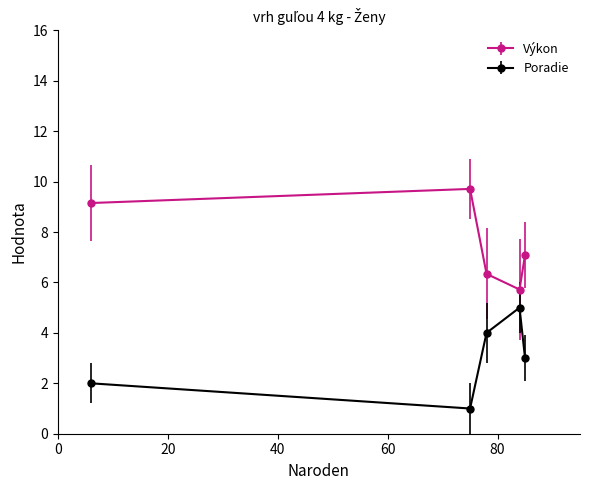

What is the highest value of the Výkon series?

9.7